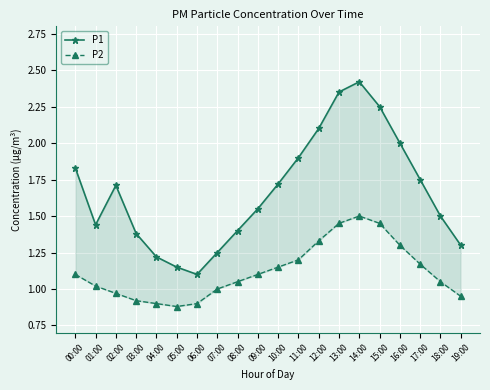

At which category does P2 reach its first local valley?

05:00